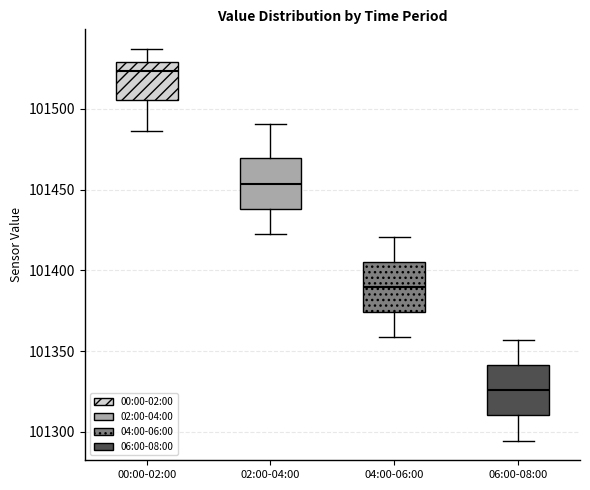

Where is the upper edge of the box for 06:00-08:00 on the y-axis? The values are not printed on the chart, so give them approximately, as read against the axis.

101340